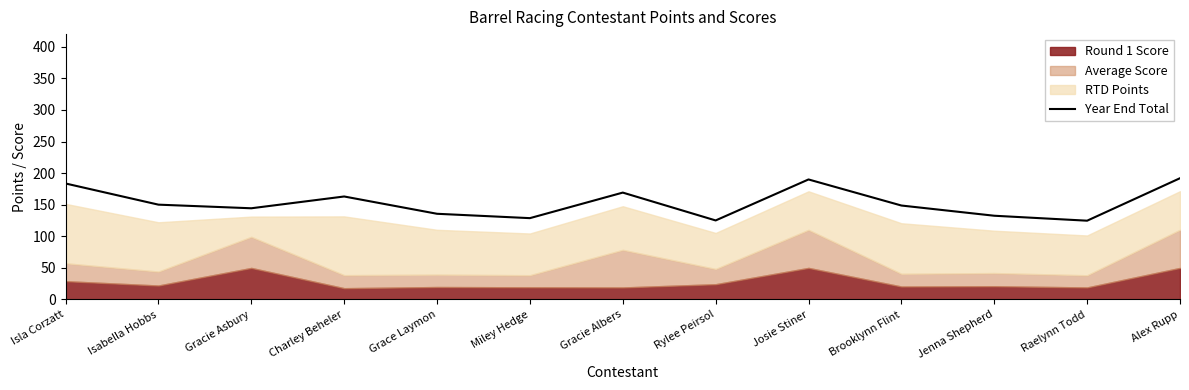

How many points are higher than both their immediate neighbors (excluding endpoints)?

3